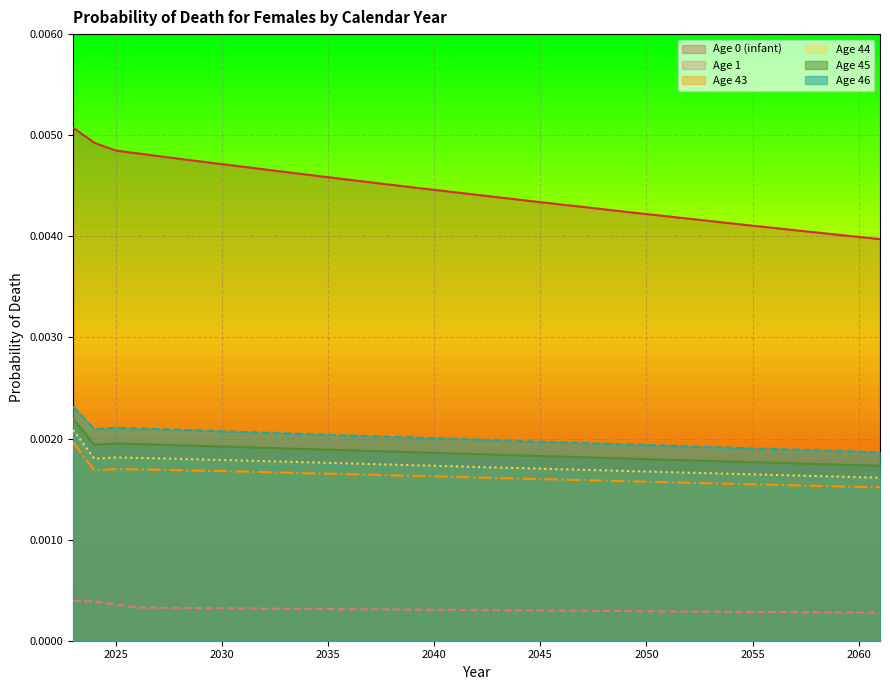

Reading left to right, extract all data points from this chart.

Age 0 (infant): 2023=0.0	2024=0.0	2025=0.0	2026=0.0	2027=0.0	2028=0.0	2029=0.0	2030=0.0	2031=0.0	2032=0.0	2033=0.0	2034=0.0	2035=0.0	2036=0.0	2037=0.0	2038=0.0	2039=0.0	2040=0.0	2041=0.0	2042=0.0	2043=0.0	2044=0.0	2045=0.0	2046=0.0	2047=0.0	2048=0.0	2049=0.0	2050=0.0	2051=0.0	2052=0.0	2053=0.0	2054=0.0	2055=0.0	2056=0.0	2057=0.0	2058=0.0	2059=0.0	2060=0.0	2061=0.0
Age 1: 2023=0.0	2024=0.0	2025=0.0	2026=0.0	2027=0.0	2028=0.0	2029=0.0	2030=0.0	2031=0.0	2032=0.0	2033=0.0	2034=0.0	2035=0.0	2036=0.0	2037=0.0	2038=0.0	2039=0.0	2040=0.0	2041=0.0	2042=0.0	2043=0.0	2044=0.0	2045=0.0	2046=0.0	2047=0.0	2048=0.0	2049=0.0	2050=0.0	2051=0.0	2052=0.0	2053=0.0	2054=0.0	2055=0.0	2056=0.0	2057=0.0	2058=0.0	2059=0.0	2060=0.0	2061=0.0
Age 43: 2023=0.0	2024=0.0	2025=0.0	2026=0.0	2027=0.0	2028=0.0	2029=0.0	2030=0.0	2031=0.0	2032=0.0	2033=0.0	2034=0.0	2035=0.0	2036=0.0	2037=0.0	2038=0.0	2039=0.0	2040=0.0	2041=0.0	2042=0.0	2043=0.0	2044=0.0	2045=0.0	2046=0.0	2047=0.0	2048=0.0	2049=0.0	2050=0.0	2051=0.0	2052=0.0	2053=0.0	2054=0.0	2055=0.0	2056=0.0	2057=0.0	2058=0.0	2059=0.0	2060=0.0	2061=0.0
Age 44: 2023=0.0	2024=0.0	2025=0.0	2026=0.0	2027=0.0	2028=0.0	2029=0.0	2030=0.0	2031=0.0	2032=0.0	2033=0.0	2034=0.0	2035=0.0	2036=0.0	2037=0.0	2038=0.0	2039=0.0	2040=0.0	2041=0.0	2042=0.0	2043=0.0	2044=0.0	2045=0.0	2046=0.0	2047=0.0	2048=0.0	2049=0.0	2050=0.0	2051=0.0	2052=0.0	2053=0.0	2054=0.0	2055=0.0	2056=0.0	2057=0.0	2058=0.0	2059=0.0	2060=0.0	2061=0.0
Age 45: 2023=0.0	2024=0.0	2025=0.0	2026=0.0	2027=0.0	2028=0.0	2029=0.0	2030=0.0	2031=0.0	2032=0.0	2033=0.0	2034=0.0	2035=0.0	2036=0.0	2037=0.0	2038=0.0	2039=0.0	2040=0.0	2041=0.0	2042=0.0	2043=0.0	2044=0.0	2045=0.0	2046=0.0	2047=0.0	2048=0.0	2049=0.0	2050=0.0	2051=0.0	2052=0.0	2053=0.0	2054=0.0	2055=0.0	2056=0.0	2057=0.0	2058=0.0	2059=0.0	2060=0.0	2061=0.0
Age 46: 2023=0.0	2024=0.0	2025=0.0	2026=0.0	2027=0.0	2028=0.0	2029=0.0	2030=0.0	2031=0.0	2032=0.0	2033=0.0	2034=0.0	2035=0.0	2036=0.0	2037=0.0	2038=0.0	2039=0.0	2040=0.0	2041=0.0	2042=0.0	2043=0.0	2044=0.0	2045=0.0	2046=0.0	2047=0.0	2048=0.0	2049=0.0	2050=0.0	2051=0.0	2052=0.0	2053=0.0	2054=0.0	2055=0.0	2056=0.0	2057=0.0	2058=0.0	2059=0.0	2060=0.0	2061=0.0